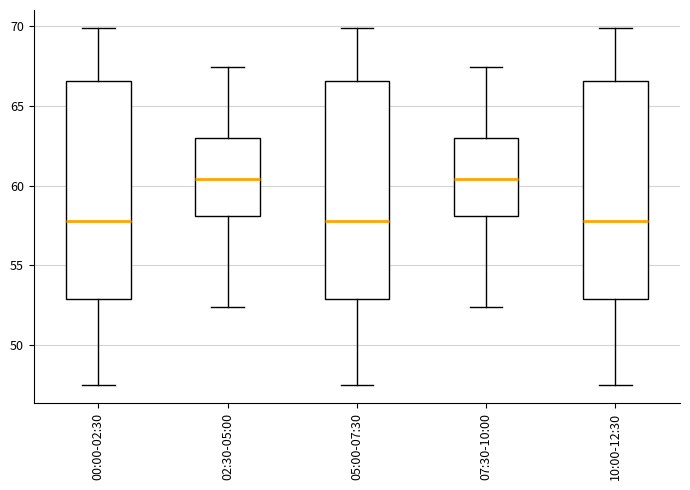

Reading left to right, read every box against the y-axis: the position of its median line, the range the box covers, and the ends of its whiskers. The values are not printed on the chart, so give them approximately, as read against the axis.

00:00-02:30: median 58.0, box 53.0 to 66.5, whiskers 47.5 to 70.0
02:30-05:00: median 60.5, box 58.0 to 63.0, whiskers 52.5 to 67.5
05:00-07:30: median 58.0, box 53.0 to 66.5, whiskers 47.5 to 70.0
07:30-10:00: median 60.5, box 58.0 to 63.0, whiskers 52.5 to 67.5
10:00-12:30: median 58.0, box 53.0 to 66.5, whiskers 47.5 to 70.0